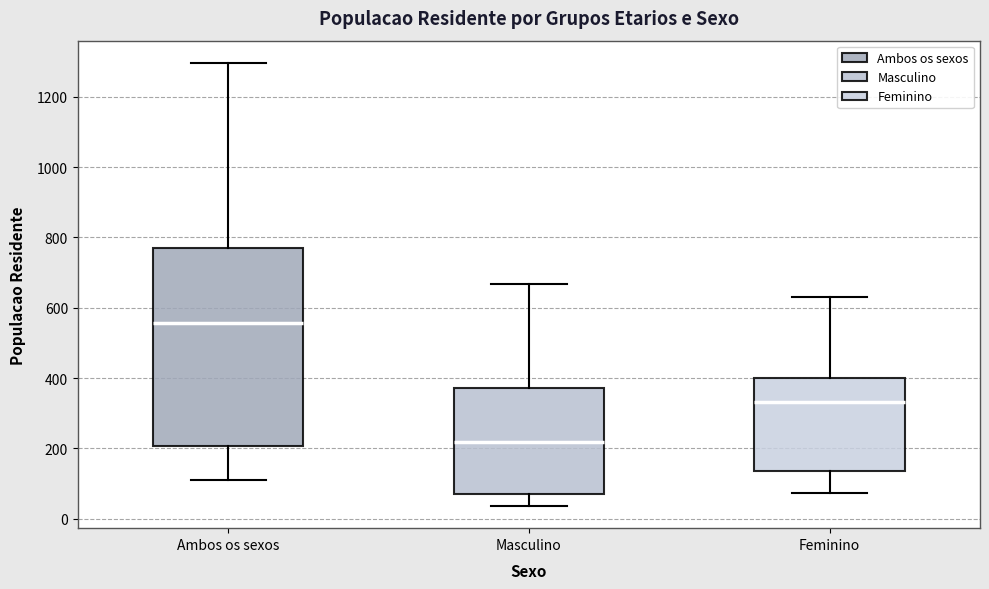

Which box's median line is the highest?

Ambos os sexos